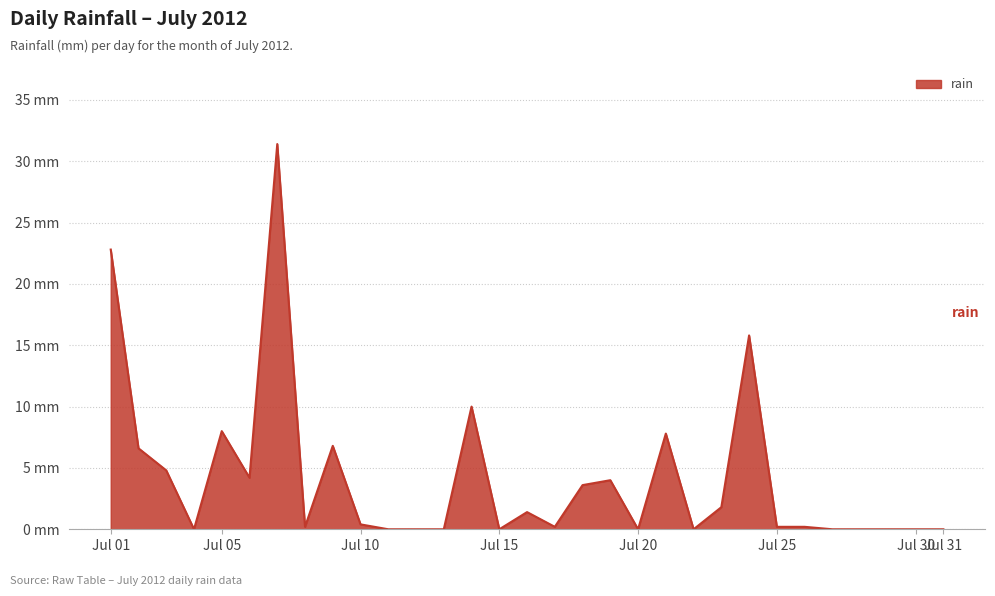

Does the chart have visible grid lines?

Yes